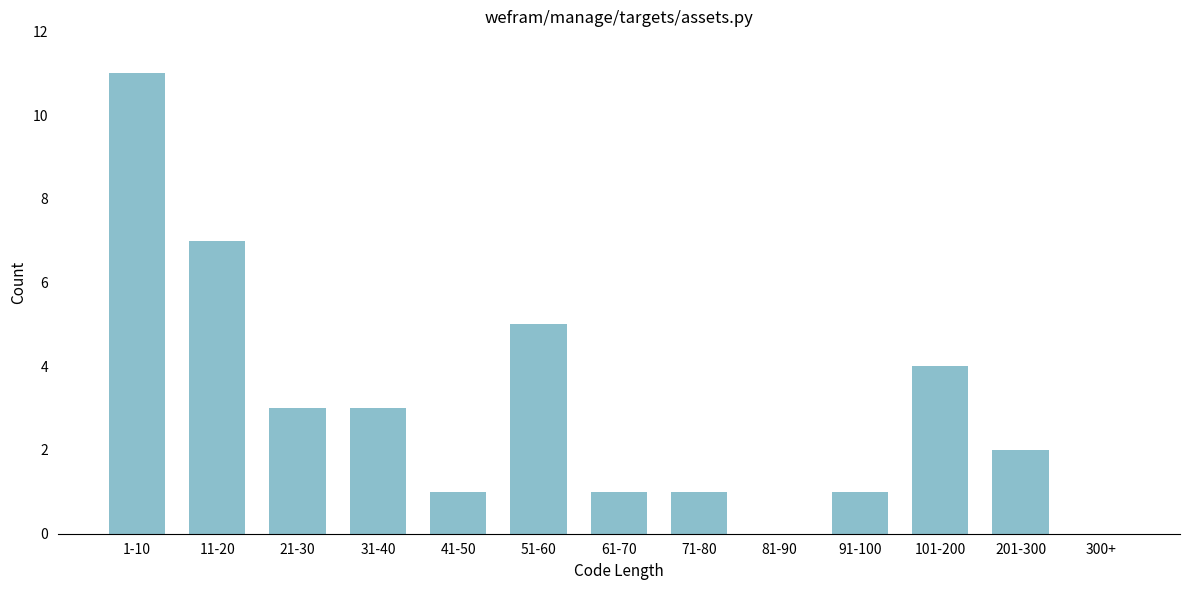

Reading left to right, transcribe all the data shown in this chart.

1-10=11	11-20=7	21-30=3	31-40=3	41-50=1	51-60=5	61-70=1	71-80=1	81-90=0	91-100=1	101-200=4	201-300=2	300+=0